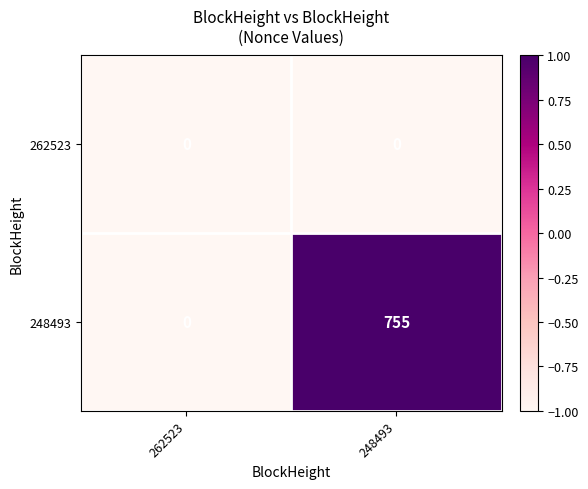

Reading left to right, transcribe all the data shown in this chart.

262523: 0	0
248493: 0	755